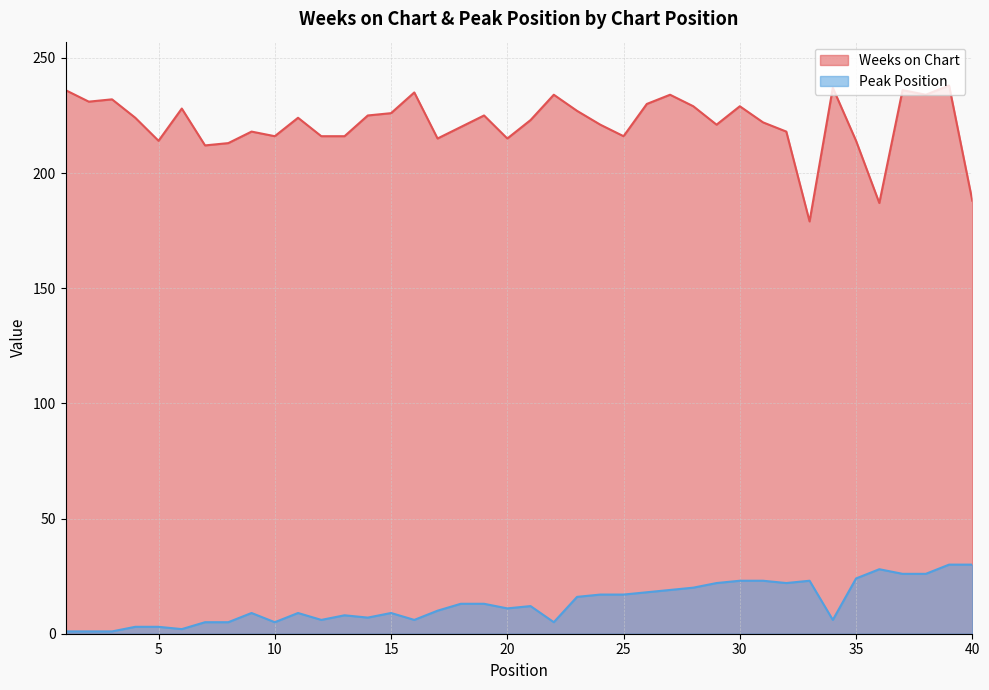

What is the total value across all series at 18?

233